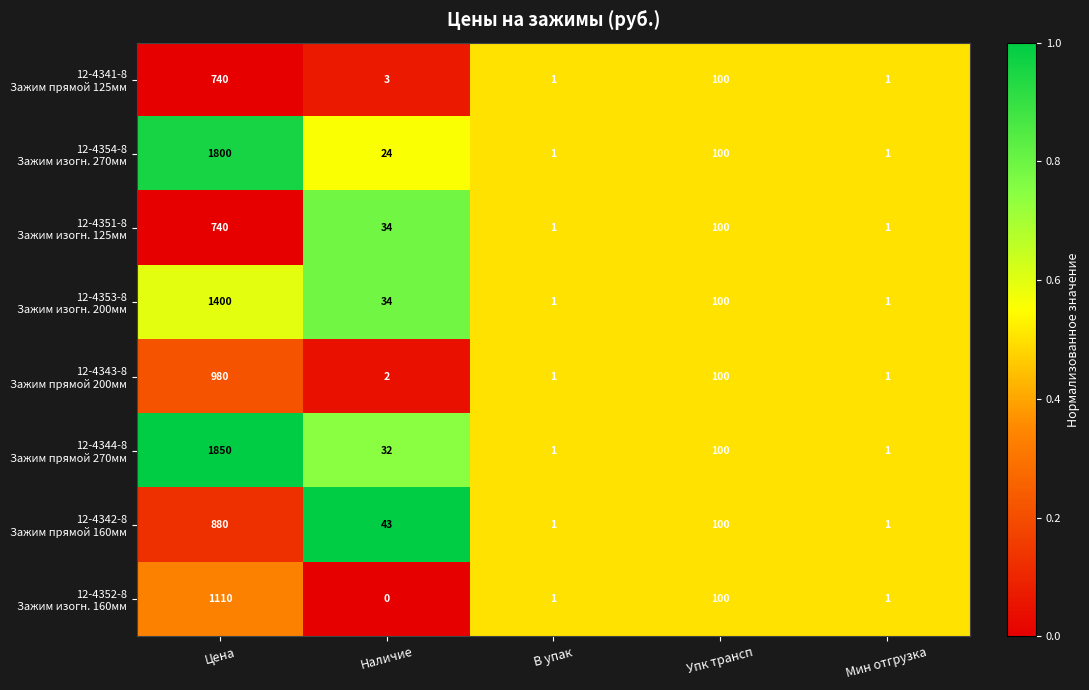

What is the total value across all series at Наличие?

172